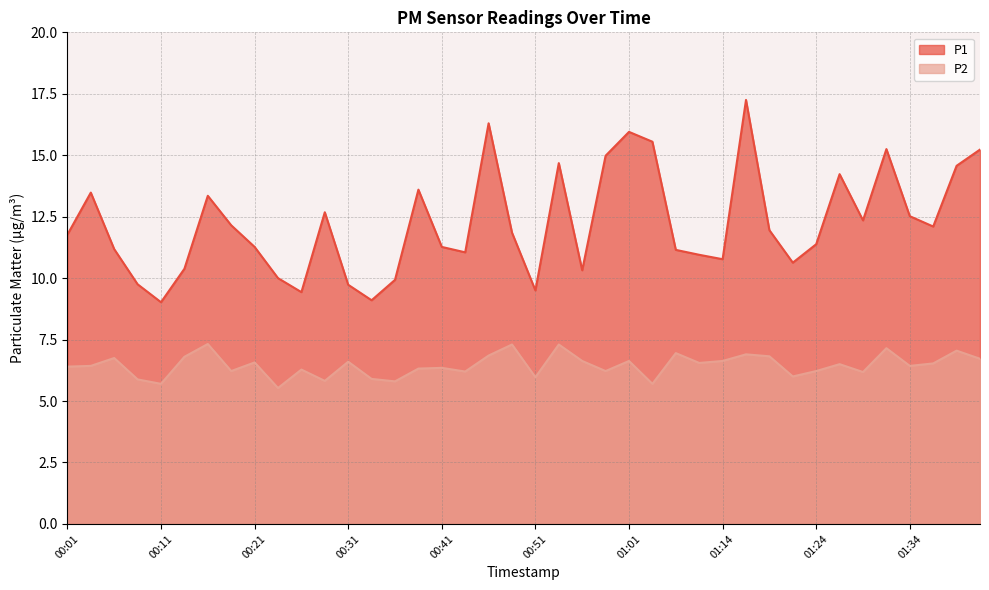

Rank the series by their average value, from highest to lowest.

P1, P2